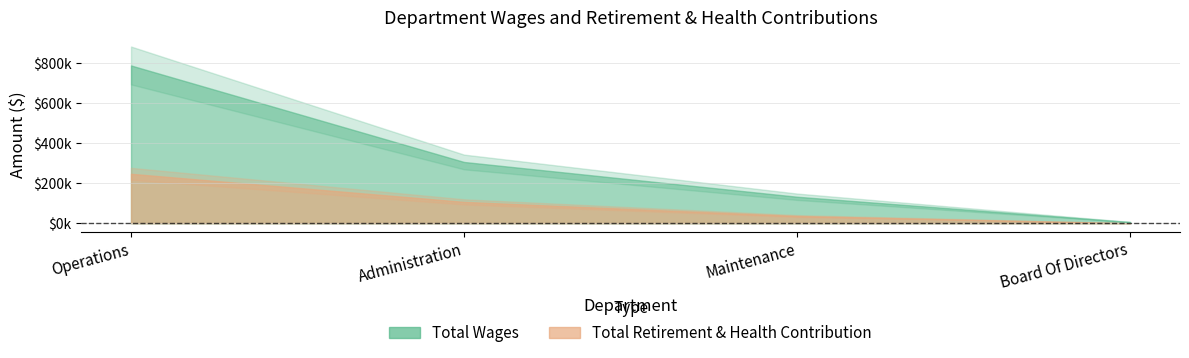

Is it true that Total Wages equals 132338 at Maintenance?

True